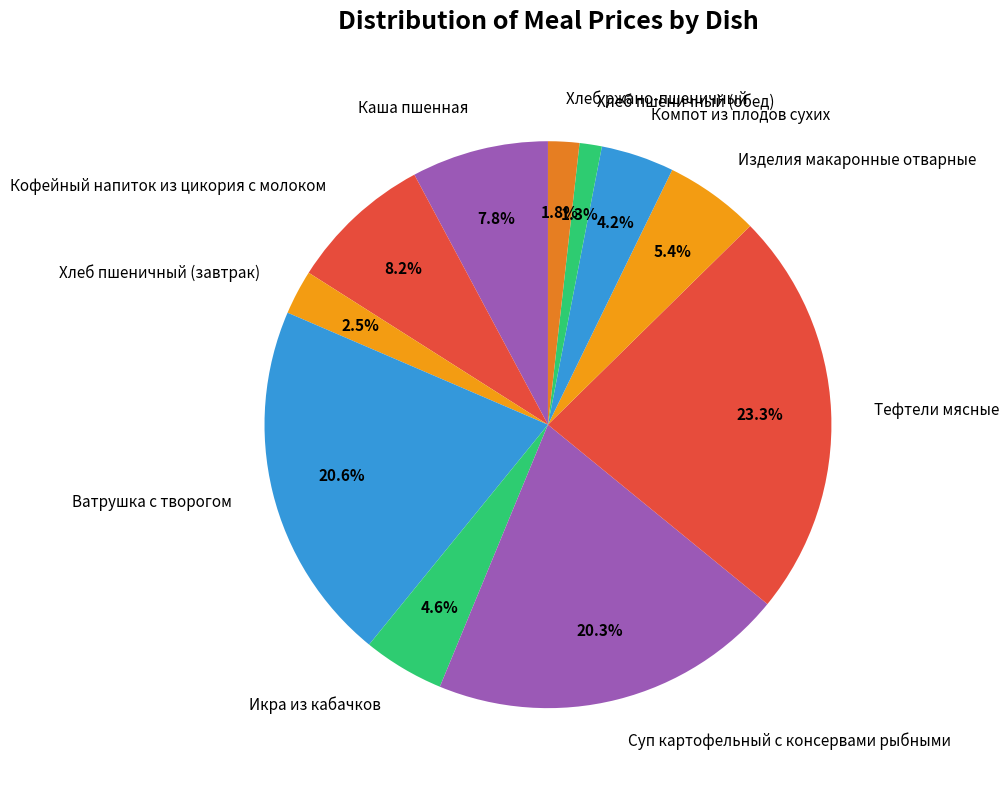

Which slice is the smallest?

Хлеб пшеничный (обед)